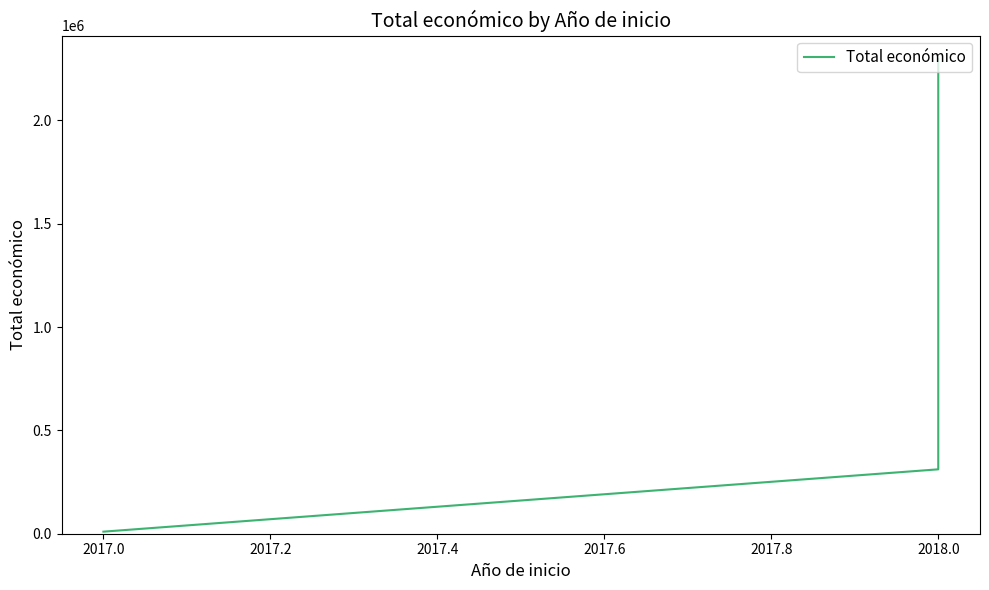

How many distinct data groups are displayed?

1